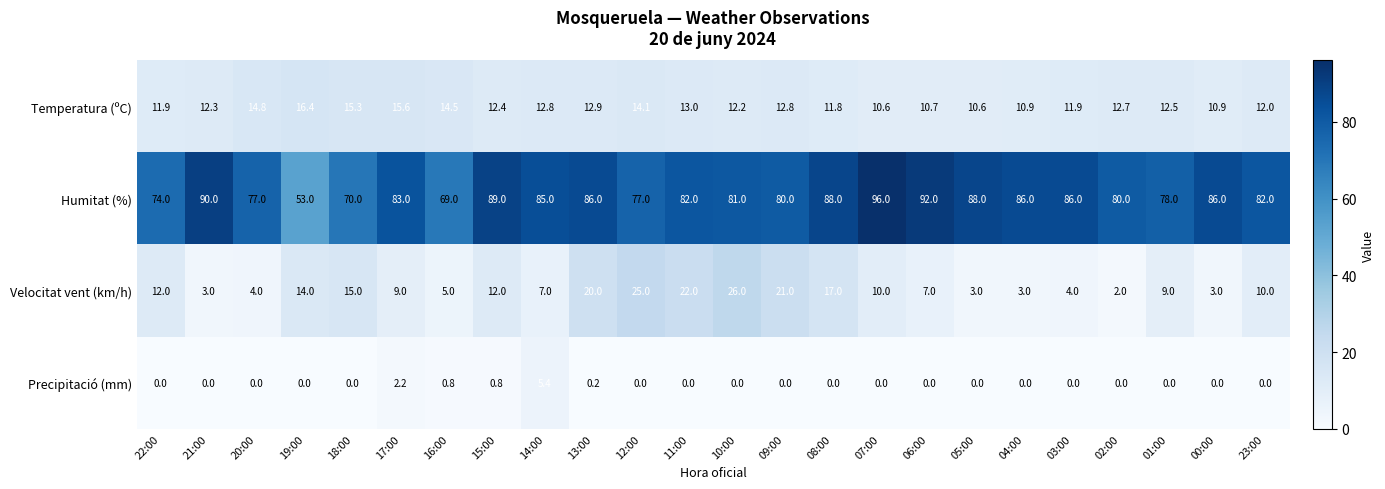

What is the sum of the Temperatura (ºC) values at 03:00 and 18:00?

27.2